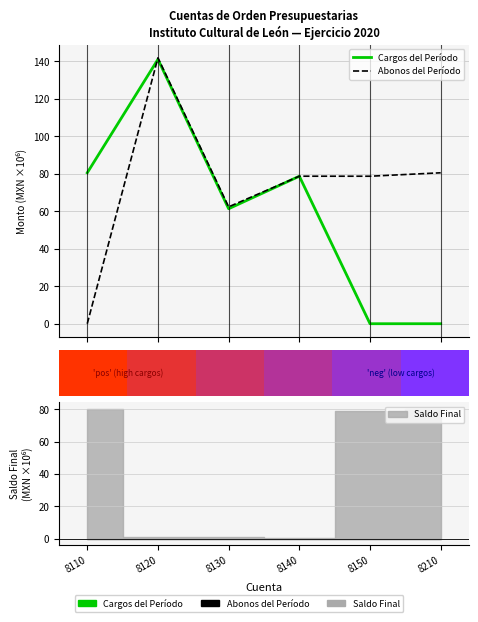

The Cargos del Período series shows 141.2 at 8120. True or false?

True